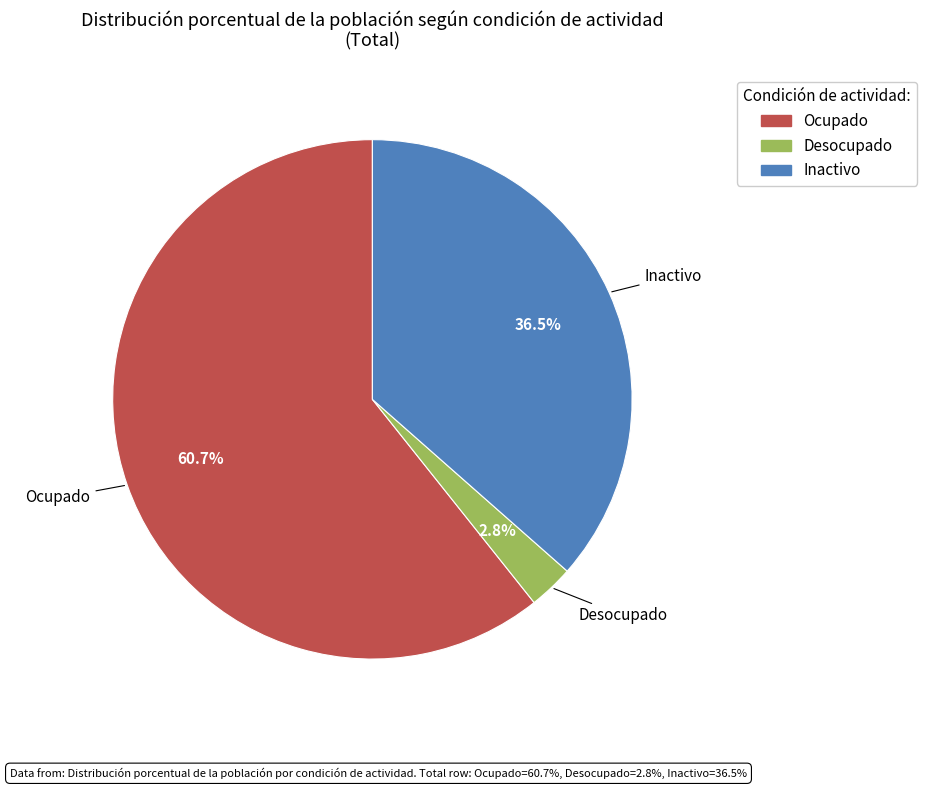

Which slice is the smallest?

Desocupado